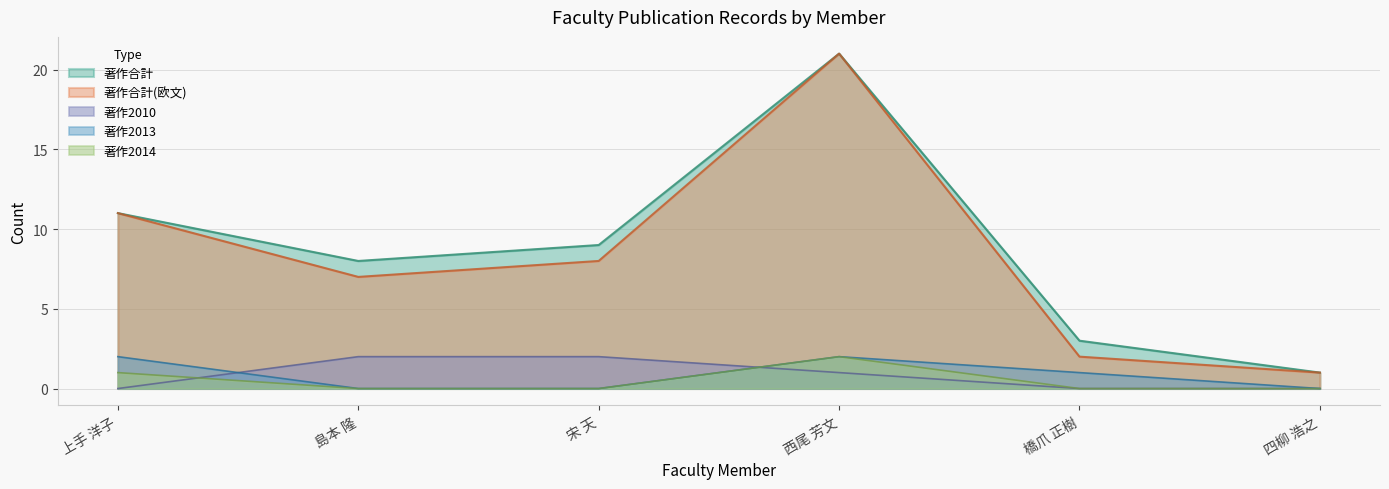

Where is 著作2014 nearest to the value 1?

上手 洋子